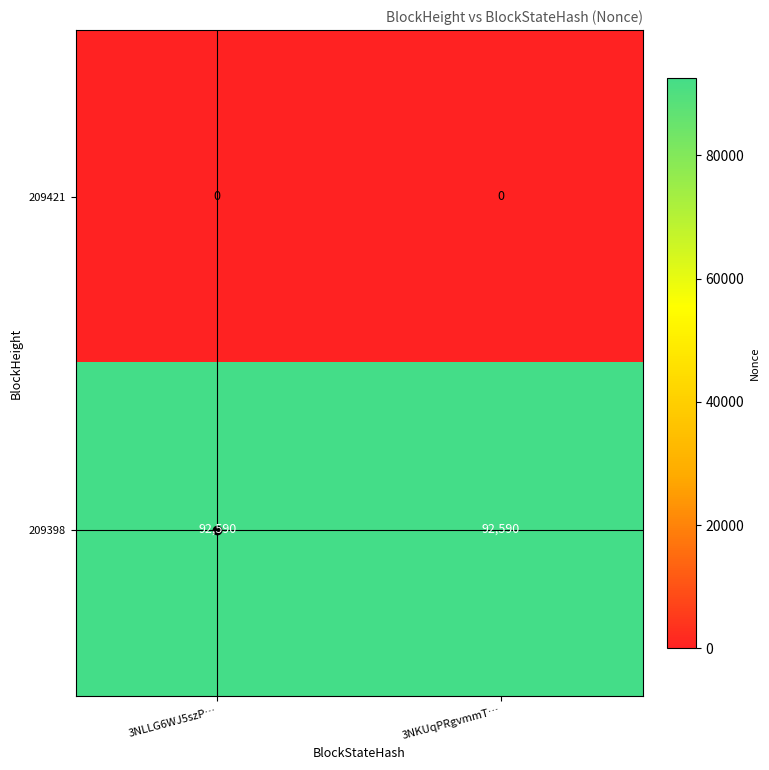

Which series has the largest total across all categories?

209398